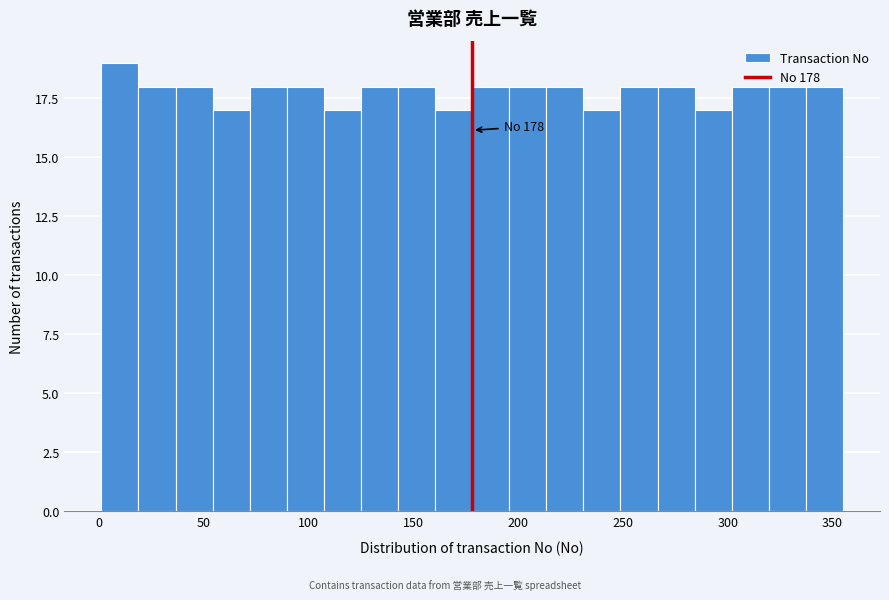

Read against the x-axis, roughly where is the centre of the tallest bar?

10